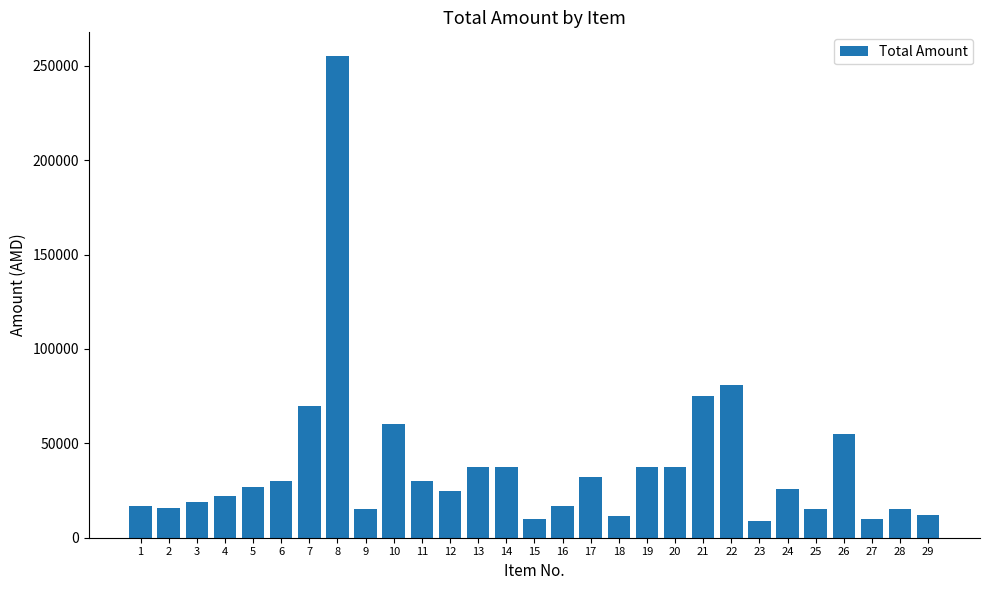

What is the minimum value shown in the chart?

9000